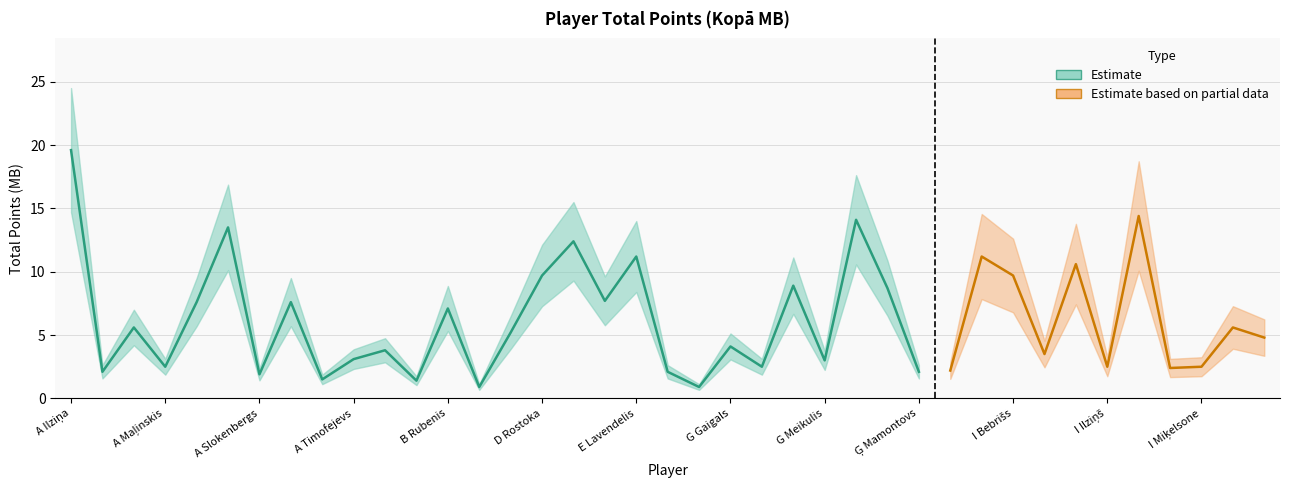

What is the difference between the maximum and minimum values?

18.7